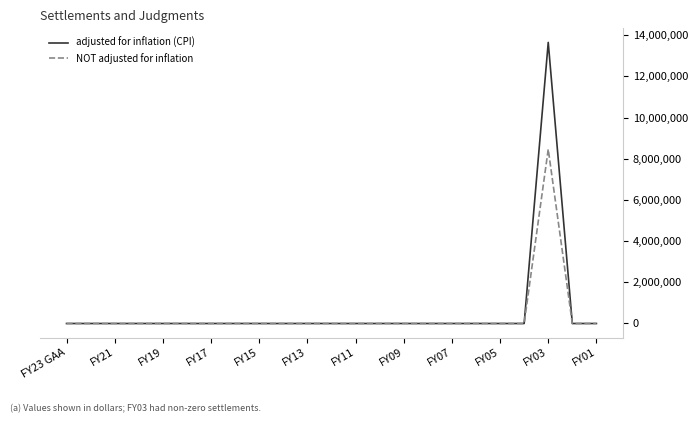

What is the greatest value displayed?

13652842